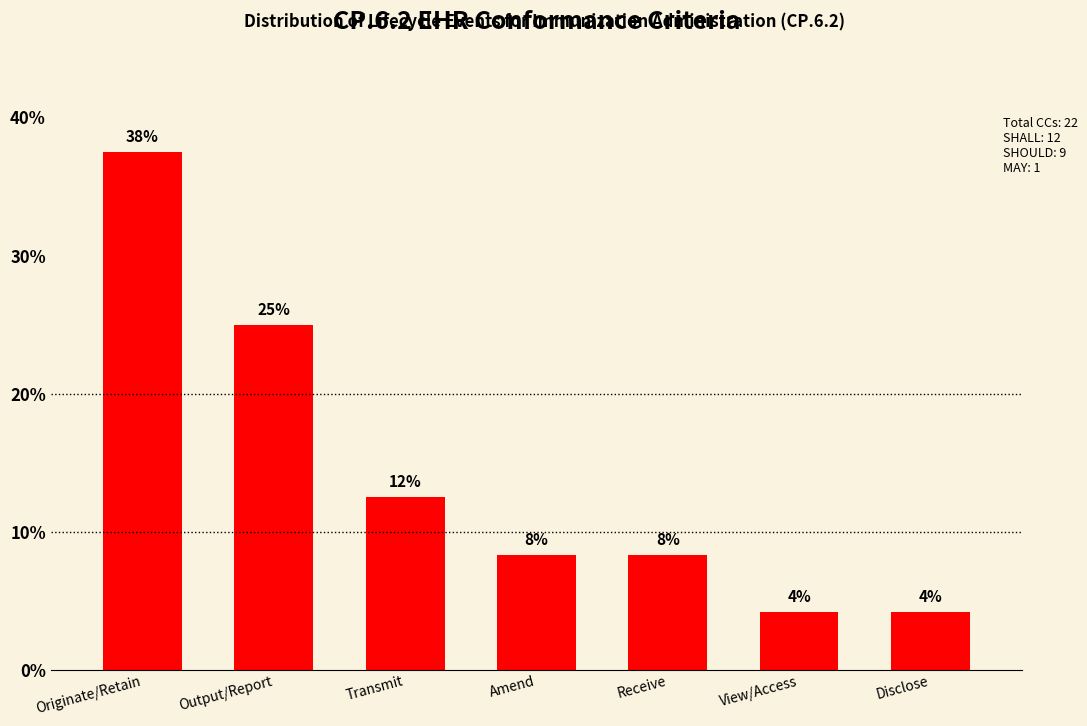

List the labels in order of value, largest first.

Originate/Retain, Output/Report, Transmit, Amend, Receive, View/Access, Disclose